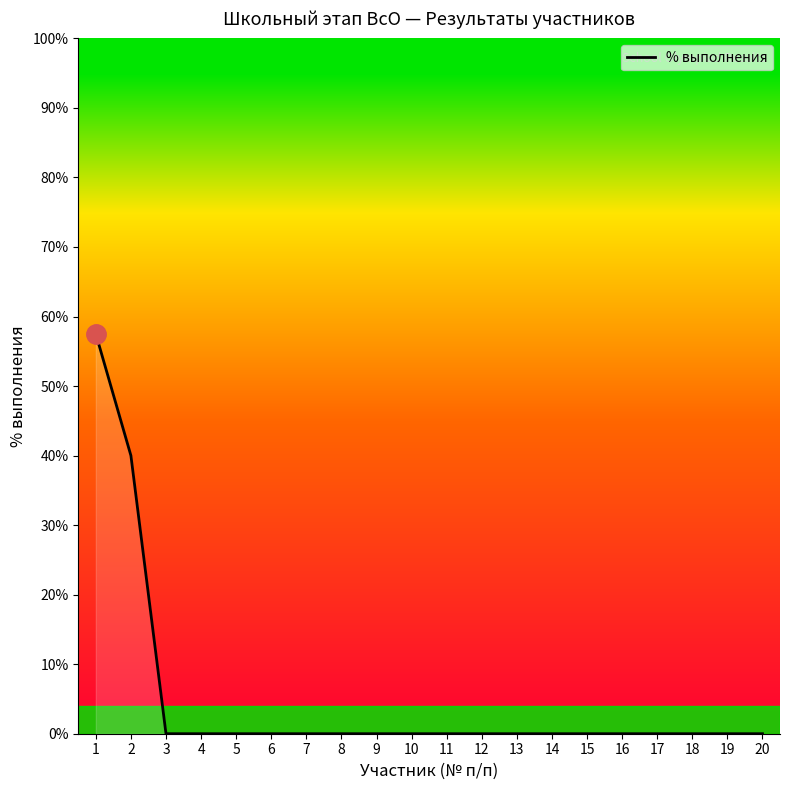

Reading left to right, what are all the values shown in this chart?

1=57.5	2=40.0	3=0.0	4=0.0	5=0.0	6=0.0	7=0.0	8=0.0	9=0.0	10=0.0	11=0.0	12=0.0	13=0.0	14=0.0	15=0.0	16=0.0	17=0.0	18=0.0	19=0.0	20=0.0